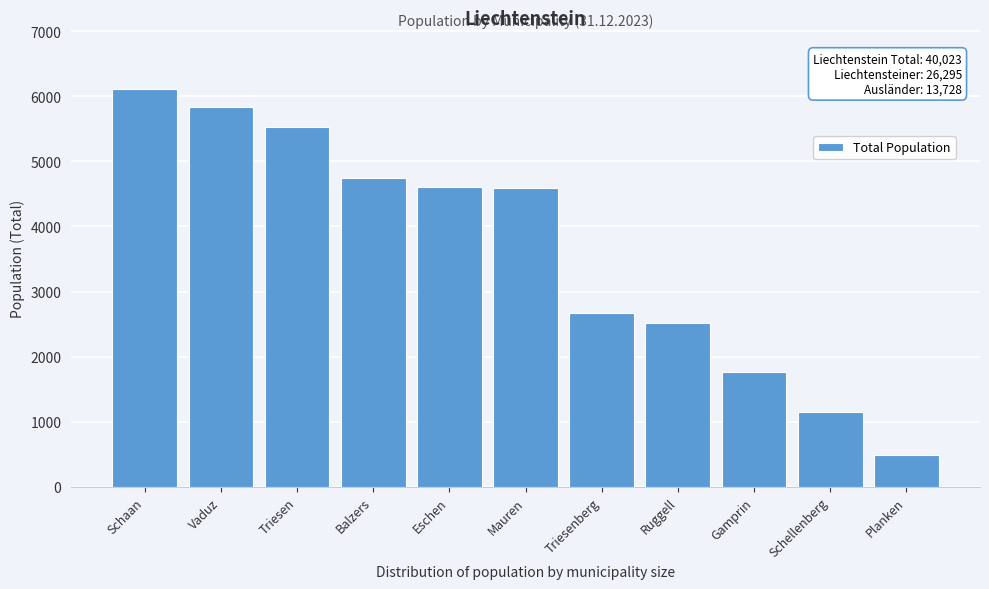

What is the sum of all values?

40023